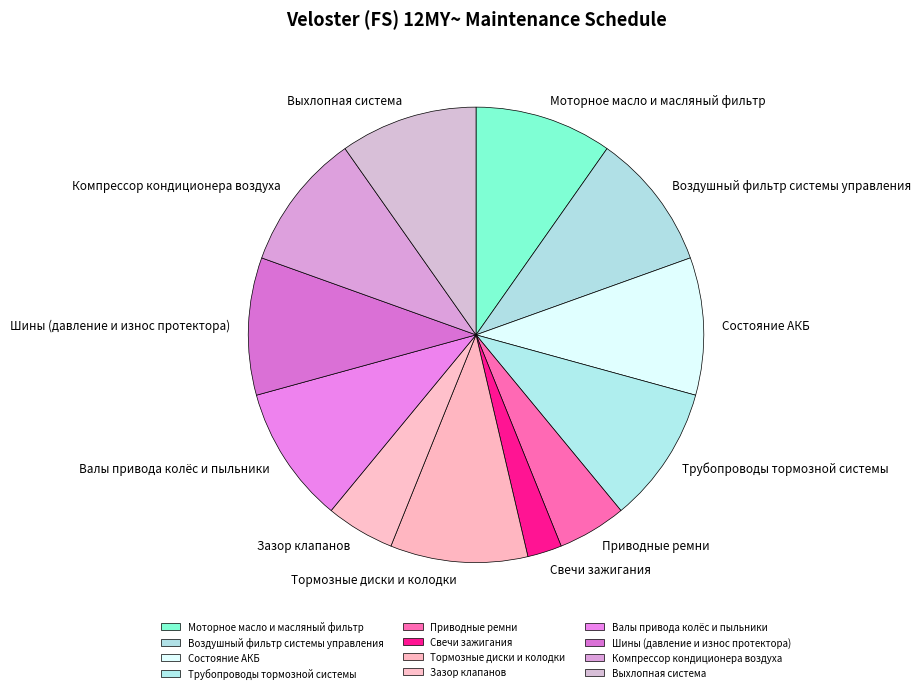

Is the sum of Выхлопная система and Состояние АКБ greater than half?

No